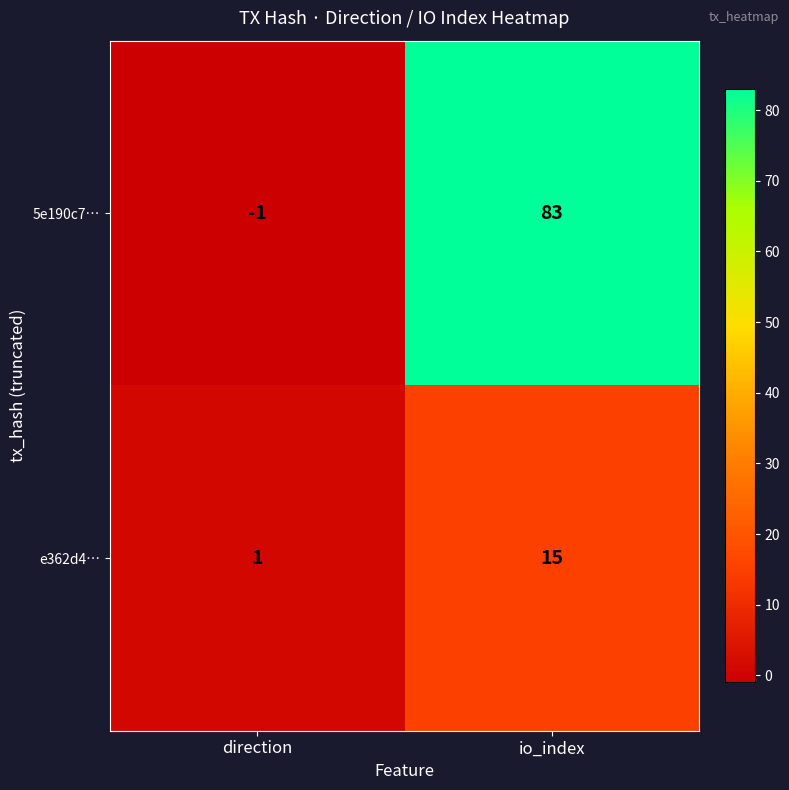

Count the number of categories in the chart.

2